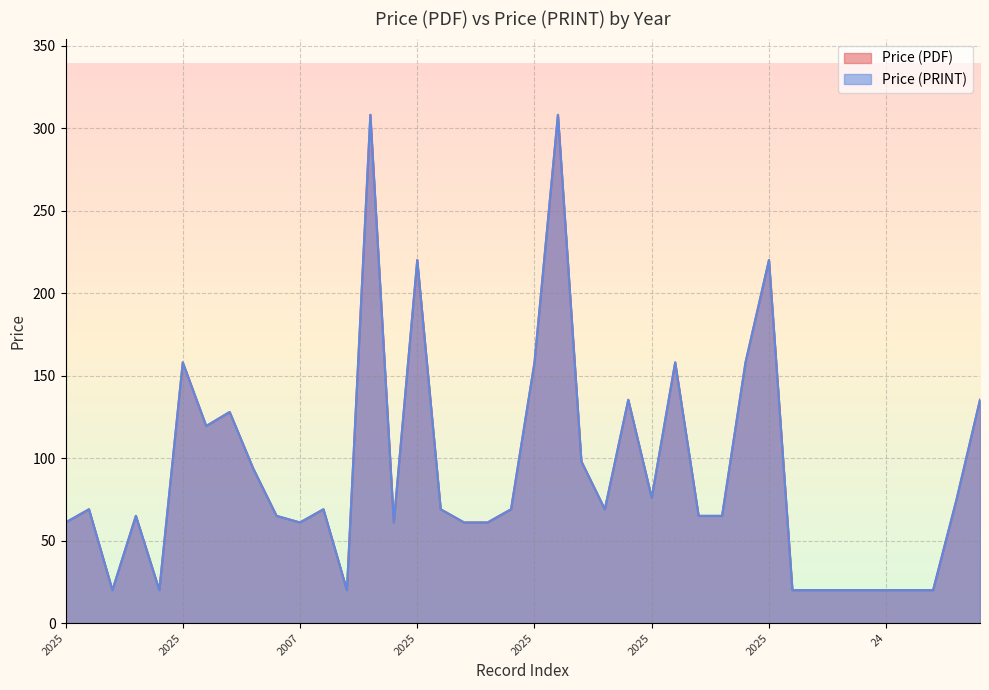

What is the difference between the maximum and minimum values in the Price (PRINT) series?

288.0